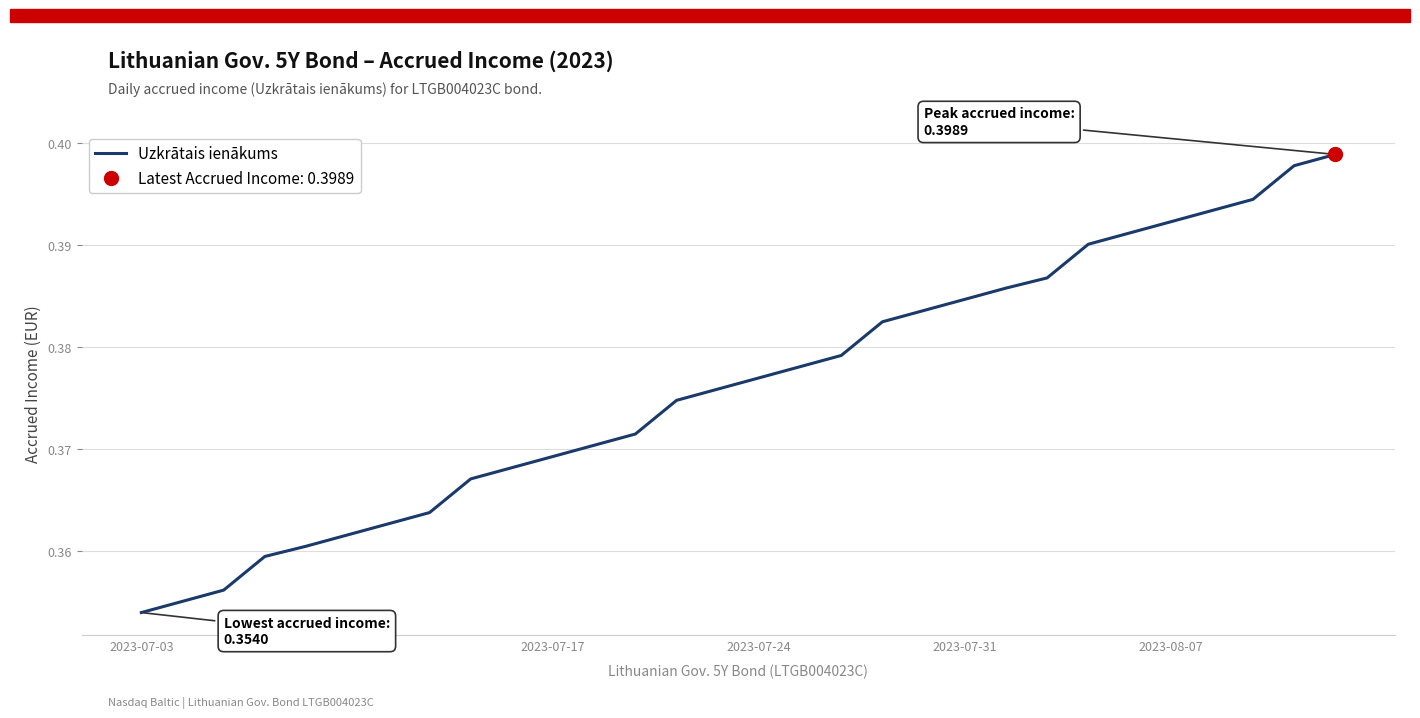

How many lines are shown in the chart?

1